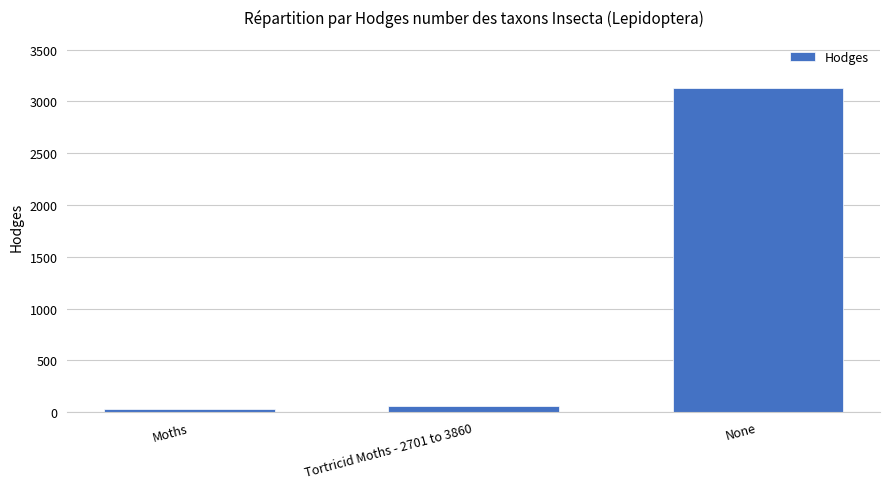

List the labels in order of value, smallest first.

Moths, Tortricid Moths - 2701 to 3860, None